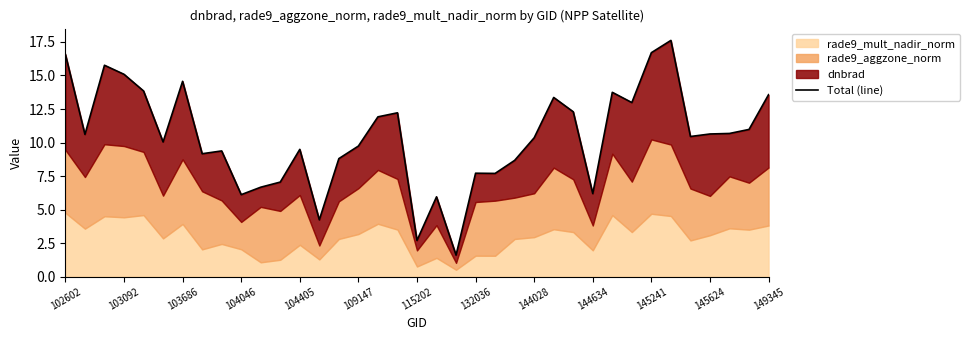

Where does the data first go above 10?

102602